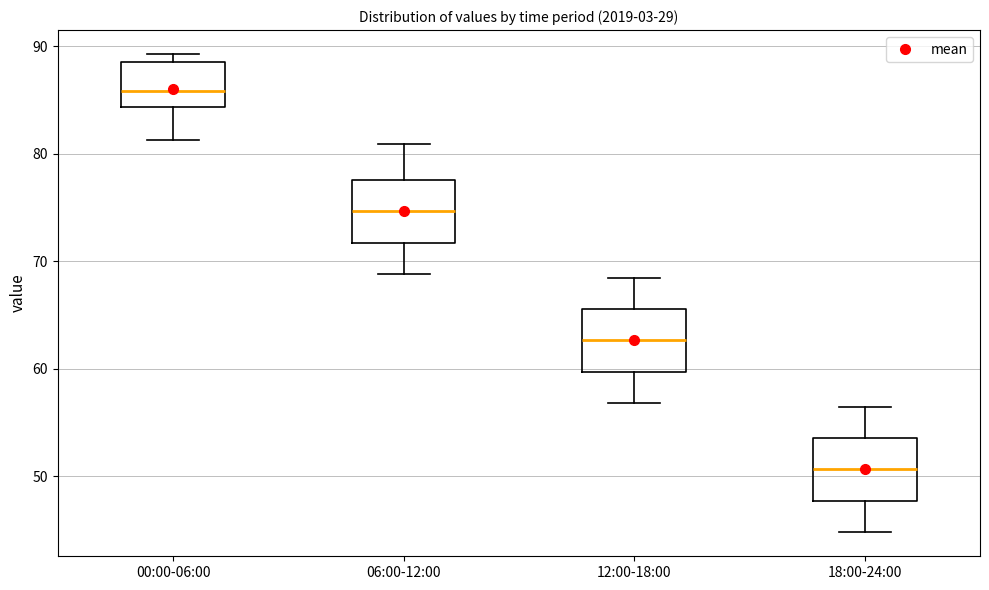

Where does the median line of the box for 06:00-12:00 sit on the y-axis? The values are not printed on the chart, so give them approximately, as read against the axis.

75